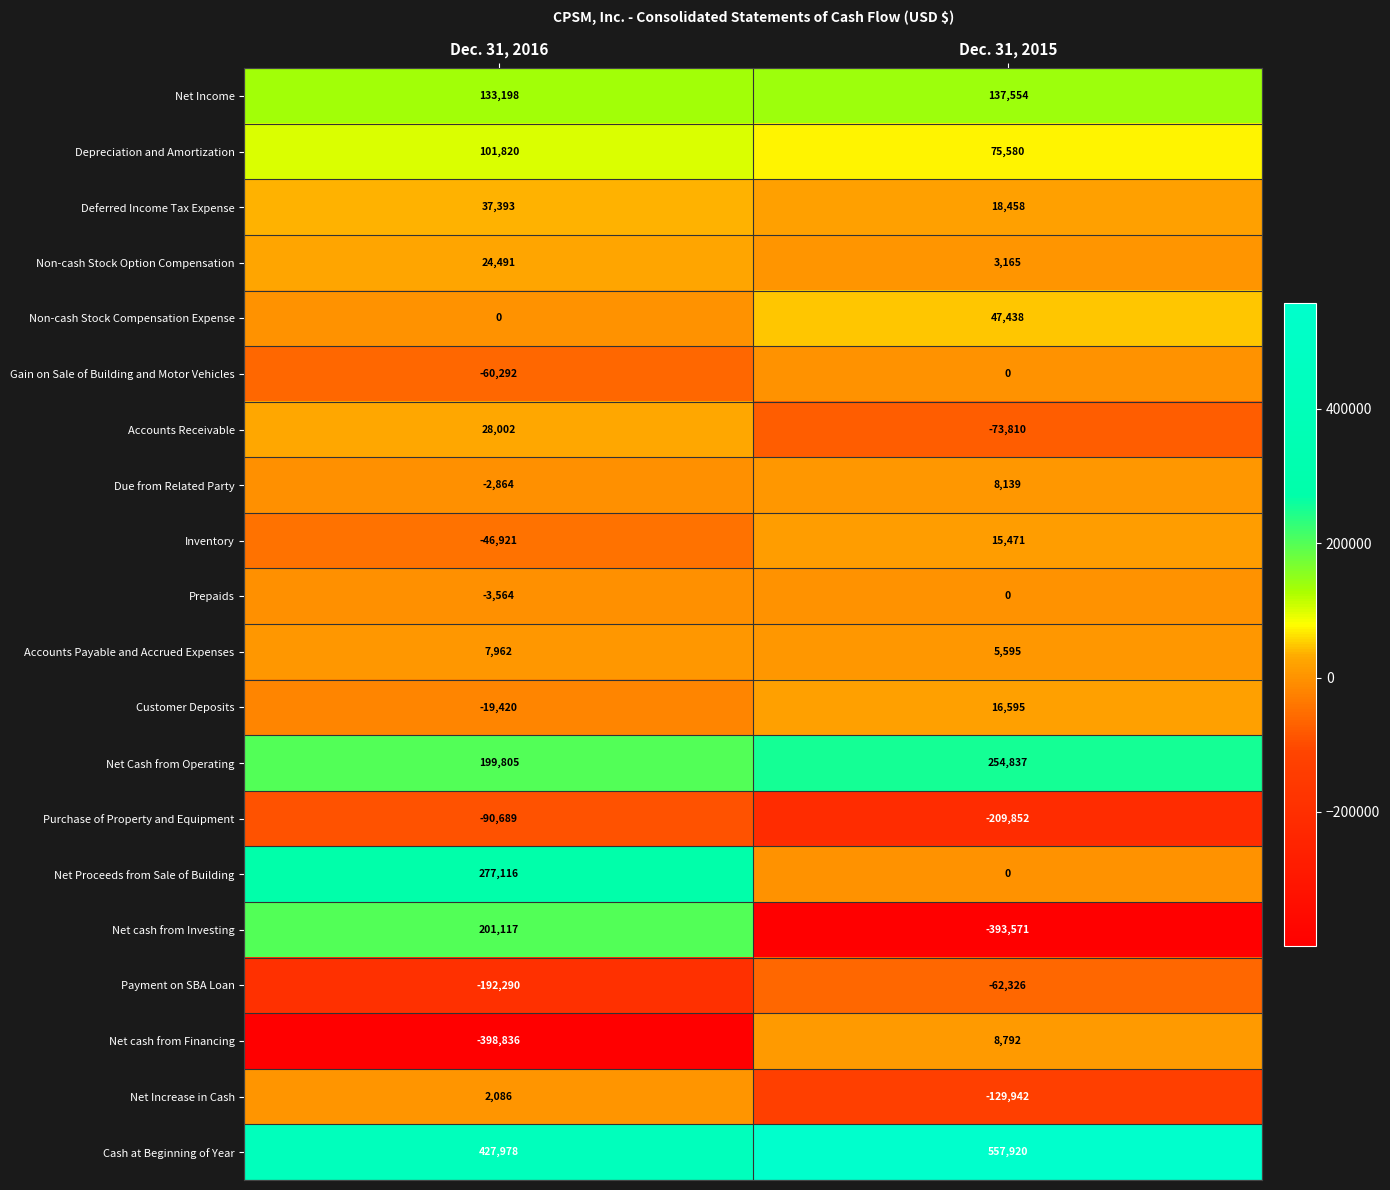

How many data points does each series have?

2